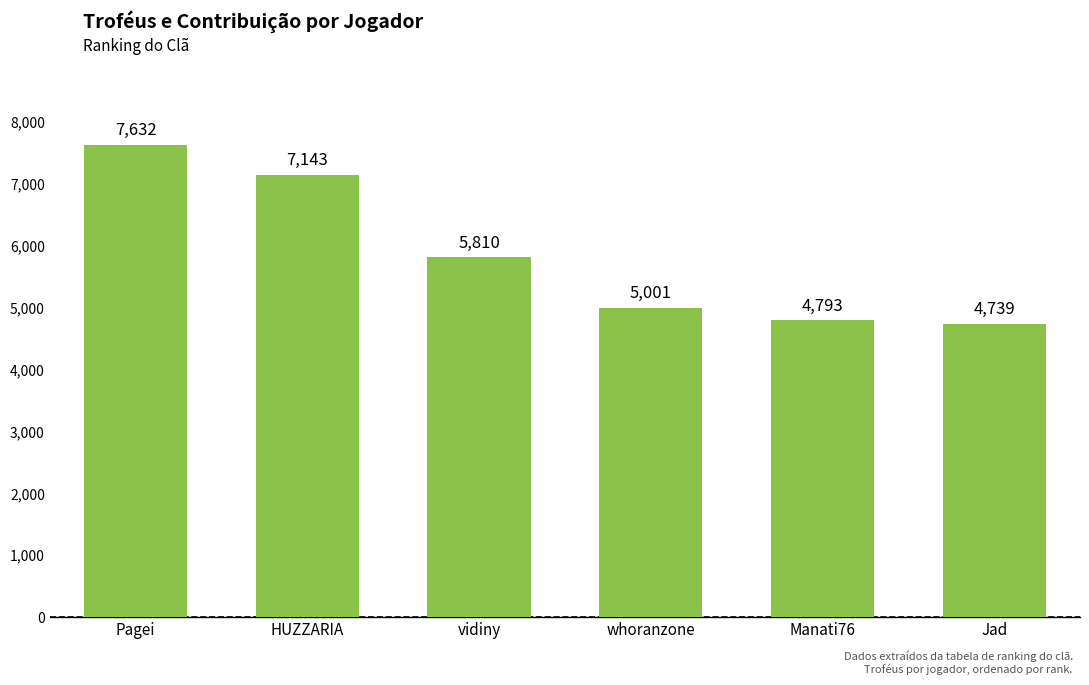

Reading left to right, transcribe all the data shown in this chart.

Pagei=7632	HUZZARIA=7143	vidiny=5810	whoranzone=5001	Manati76=4793	Jad=4739